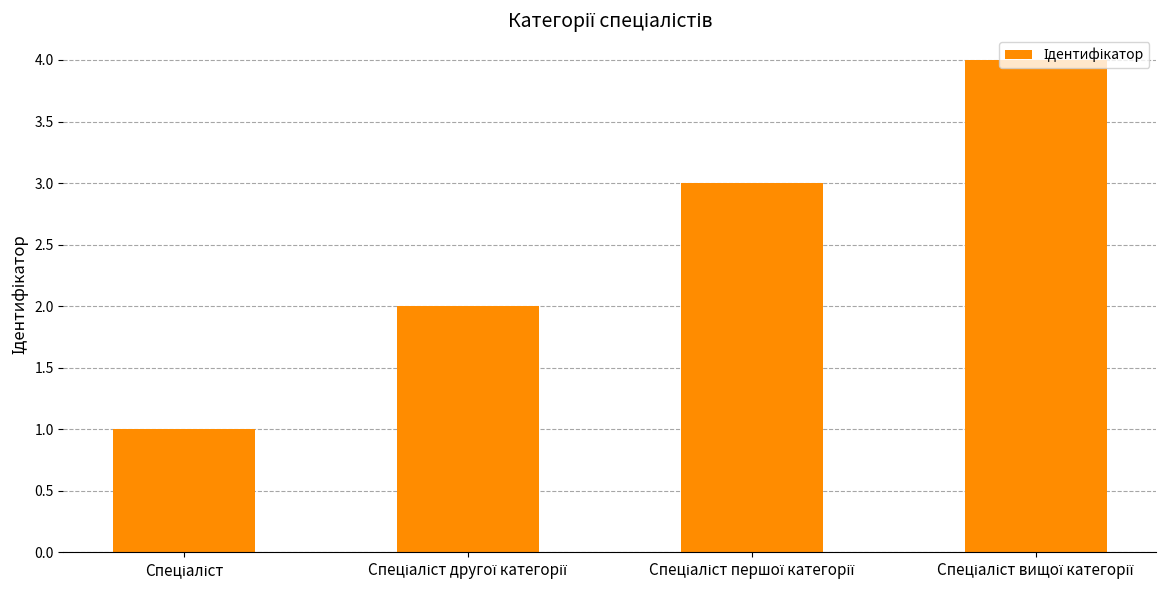

What is the greatest value displayed?

4